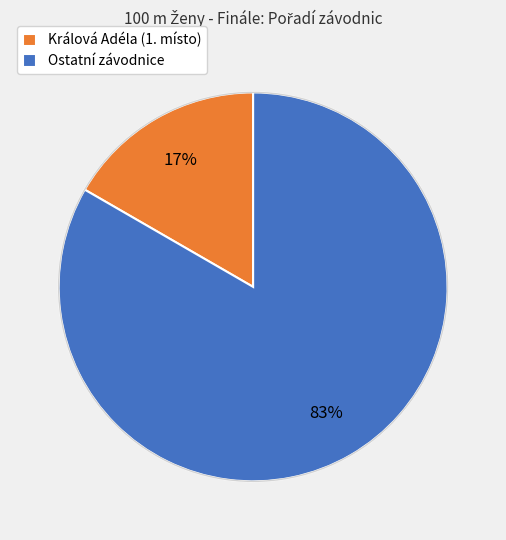

To the nearest percent, what portion does Ostatní závodnice represent?

83%